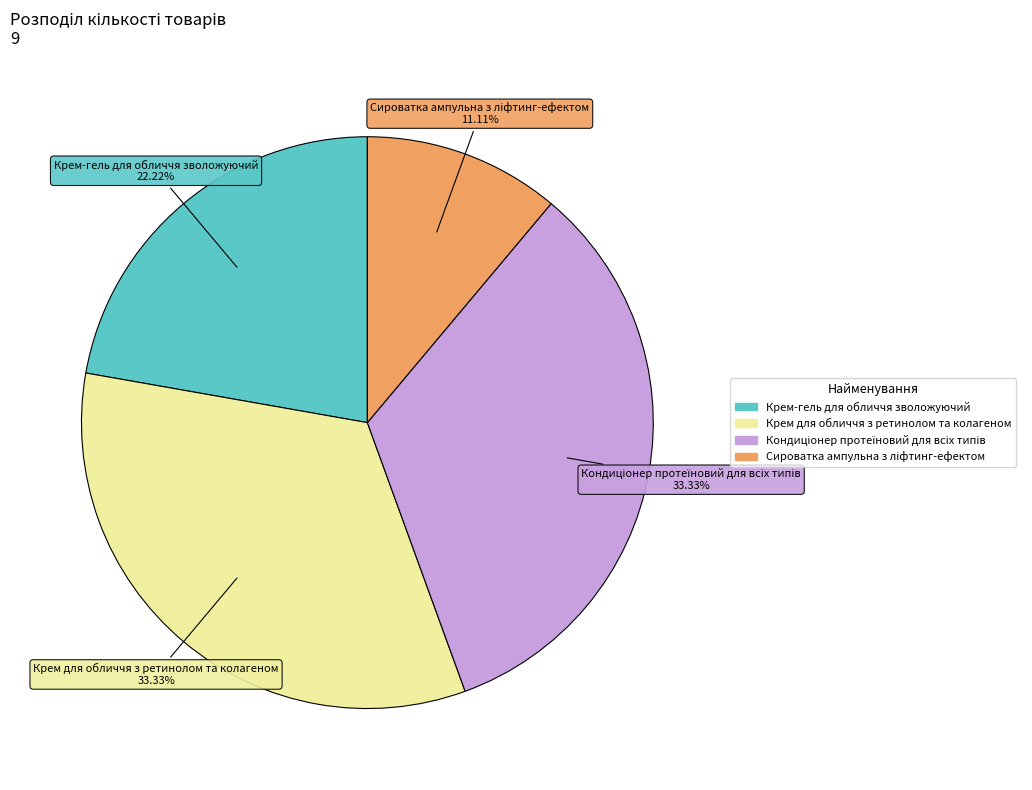

Is there a majority slice in this chart?

No